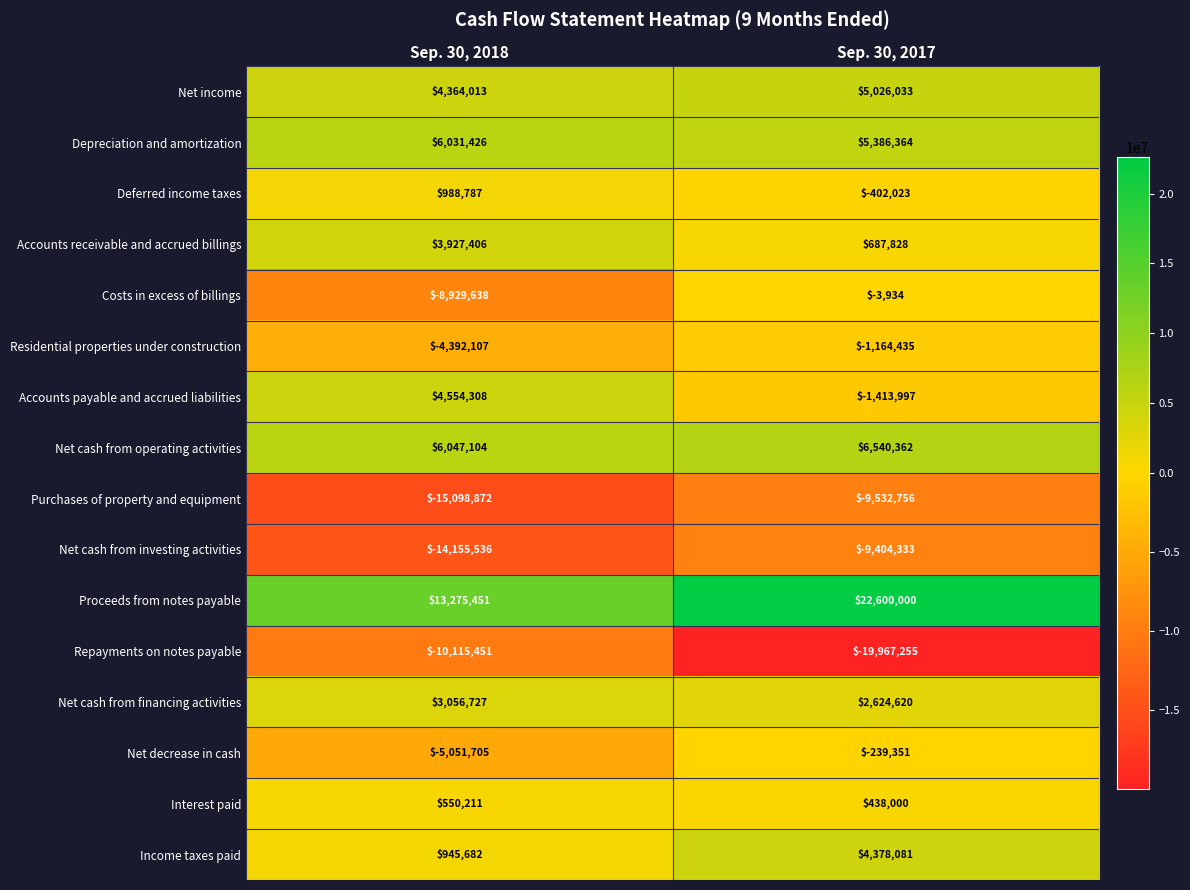

What is the sum of the Costs in excess of billings values at Sep. 30, 2017 and Sep. 30, 2018?

-8933572